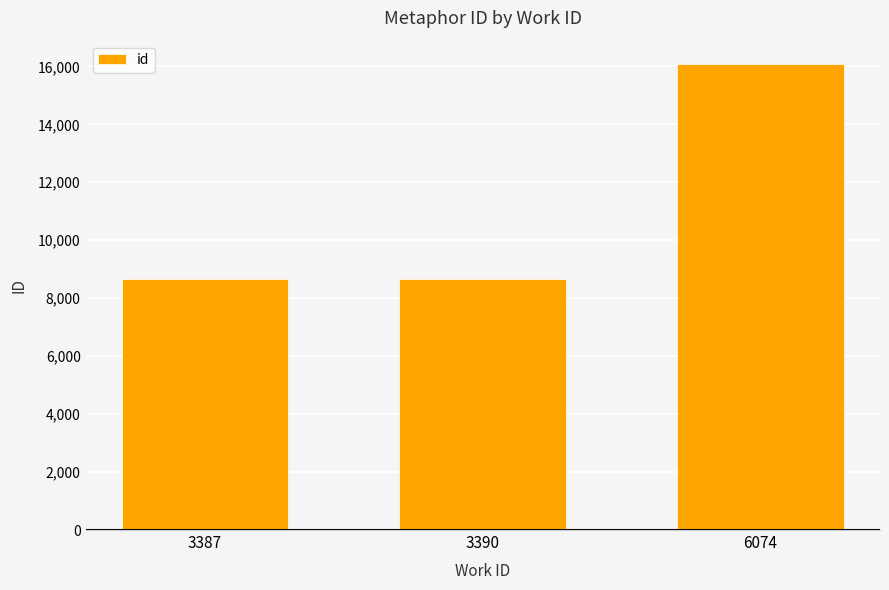

Between 6074 and 3387, which is larger?

6074